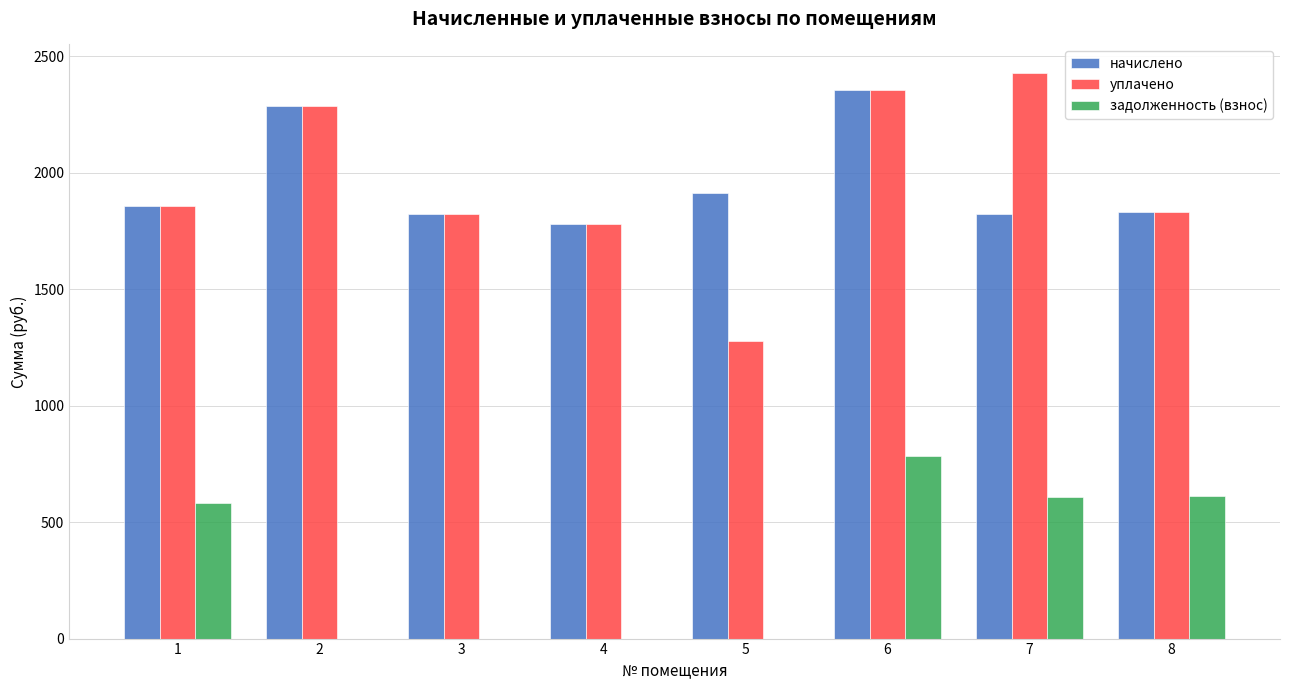

What is the maximum value for задолженность (взнос)?

785.8